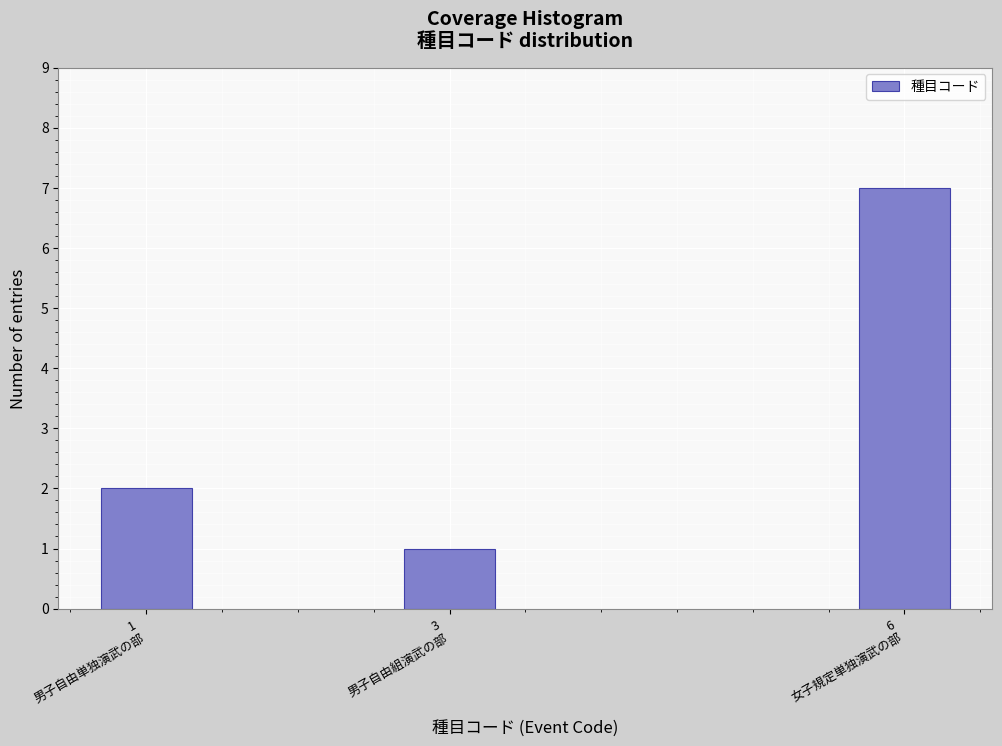

Reading left to right, transcribe all the data shown in this chart.

2	1	7